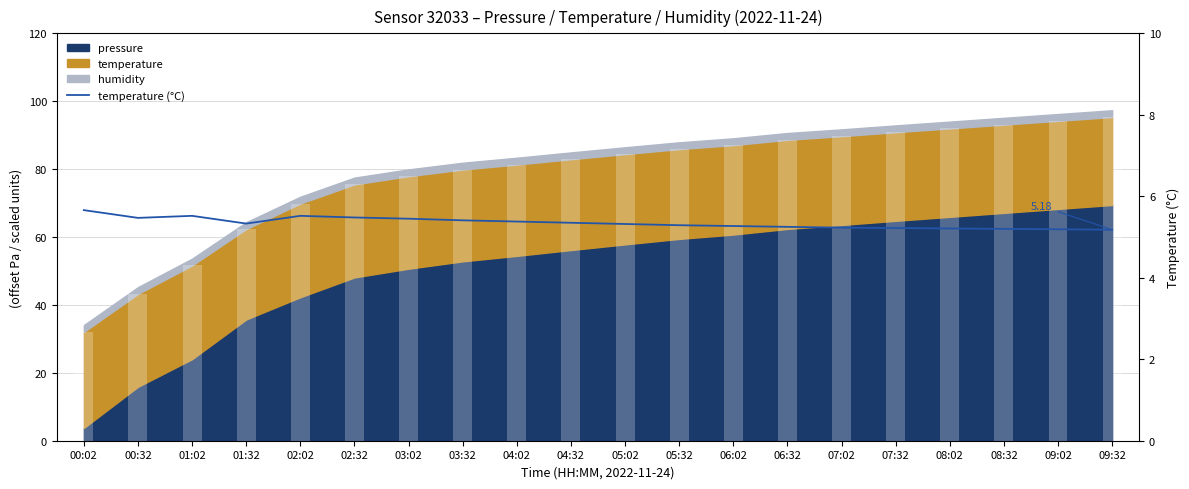

Is it true that the value at 06:32 is 5.2?

True